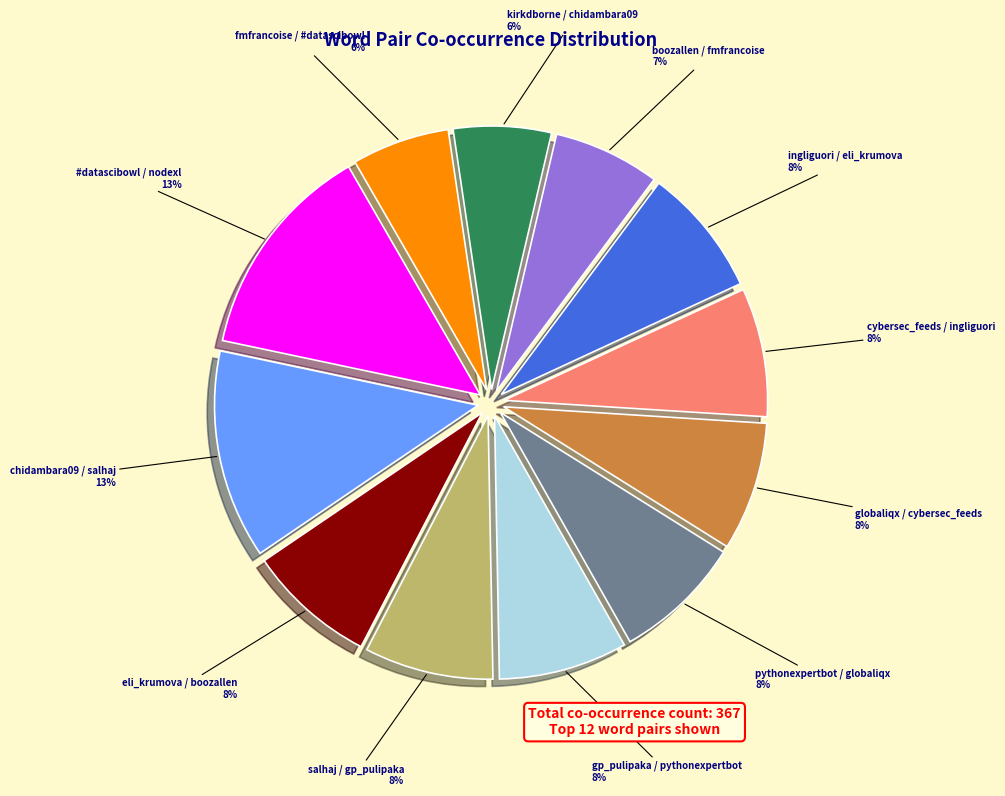

Count the number of slices in the pie.

12